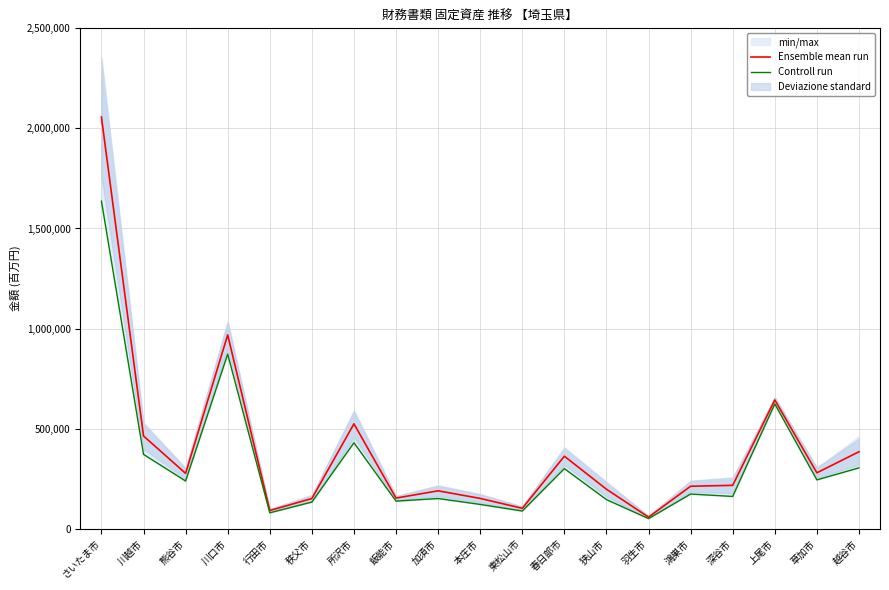

Rank the categories by Controll run value from lowest to highest.

羽生市, 行田市, 東松山市, 本庄市, 秩父市, 飯能市, 狭山市, 加須市, 深谷市, 鴻巣市, 熊谷市, 草加市, 春日部市, 越谷市, 川越市, 所沢市, 上尾市, 川口市, さいたま市